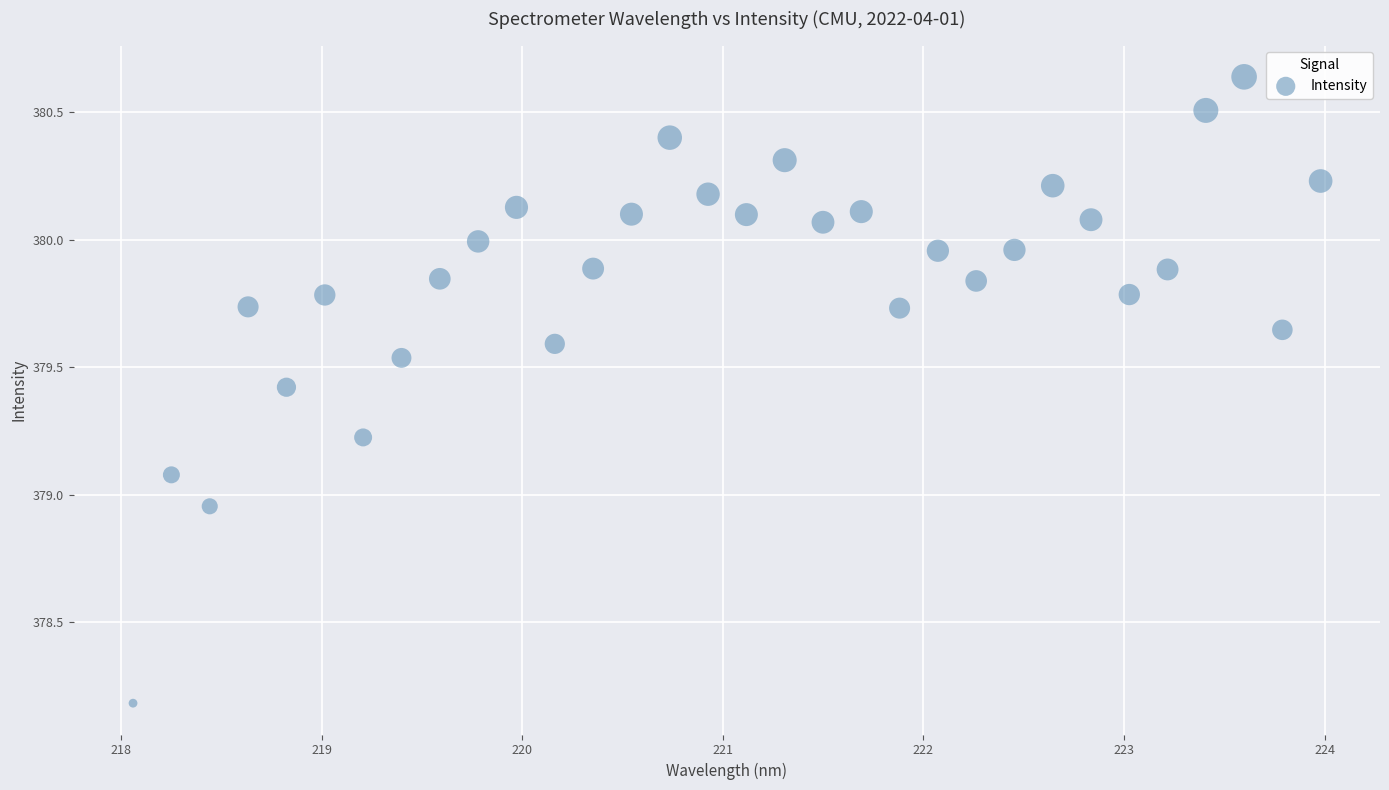

What is the range of X values (max minus min)?

5.9